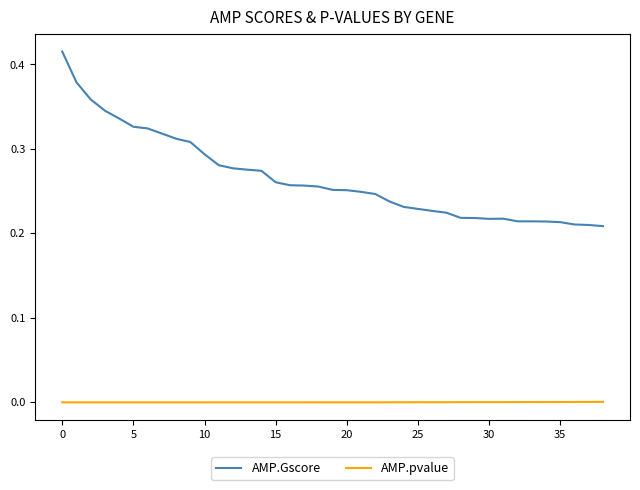

True or false: AMP.pvalue and AMP.Gscore cross at least once.

False